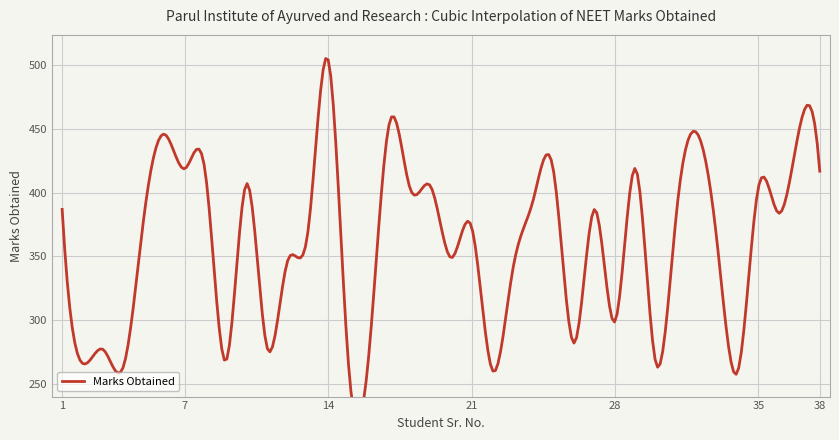

True or false: the data has more than 0 interior local peaks.

True